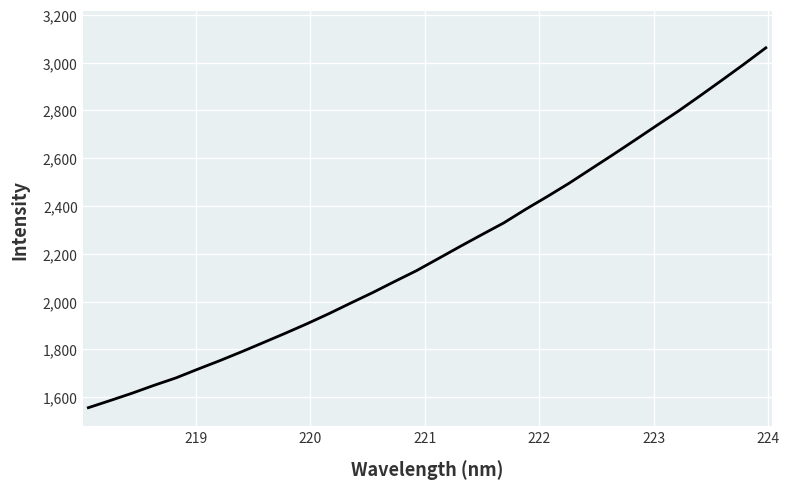

What is the smallest value displayed?

1556.0